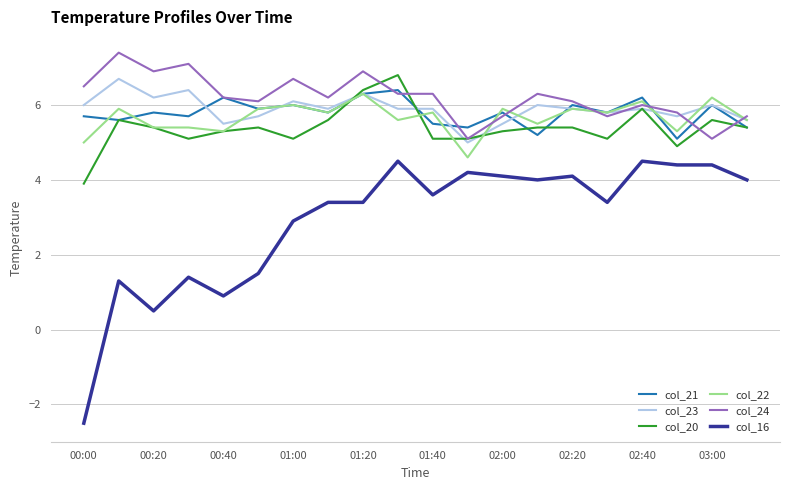

How many categories are shown in the chart?

20